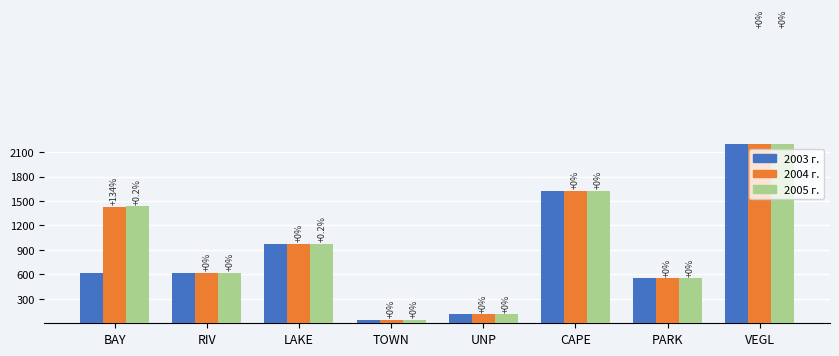

Does the chart contain stacked bars?

No